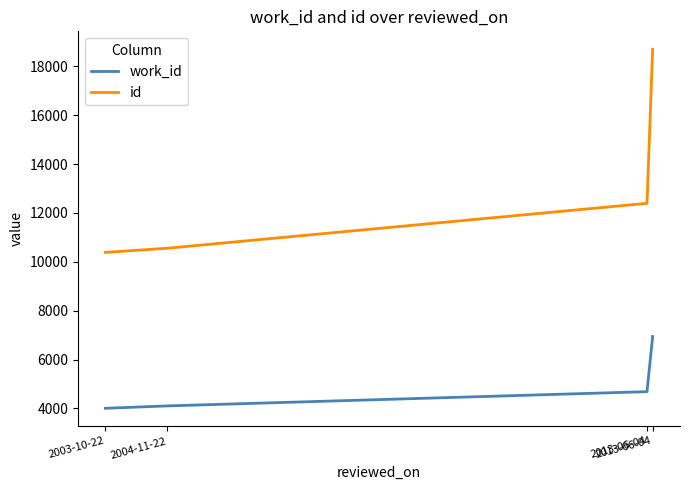

How many values in the work_id series are below 4685?

2